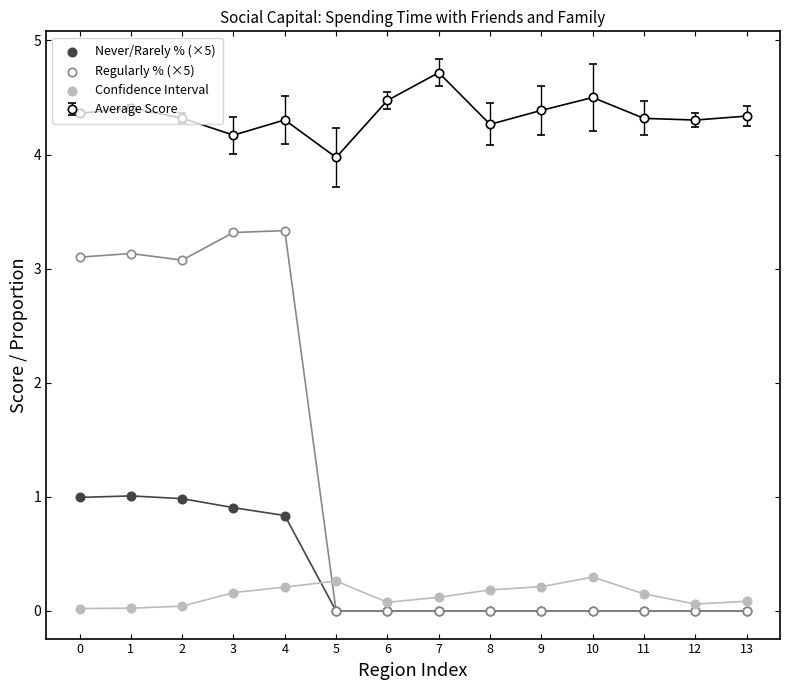

Which series reaches the minimum Y coordinate?

Never/Rarely % (×5)